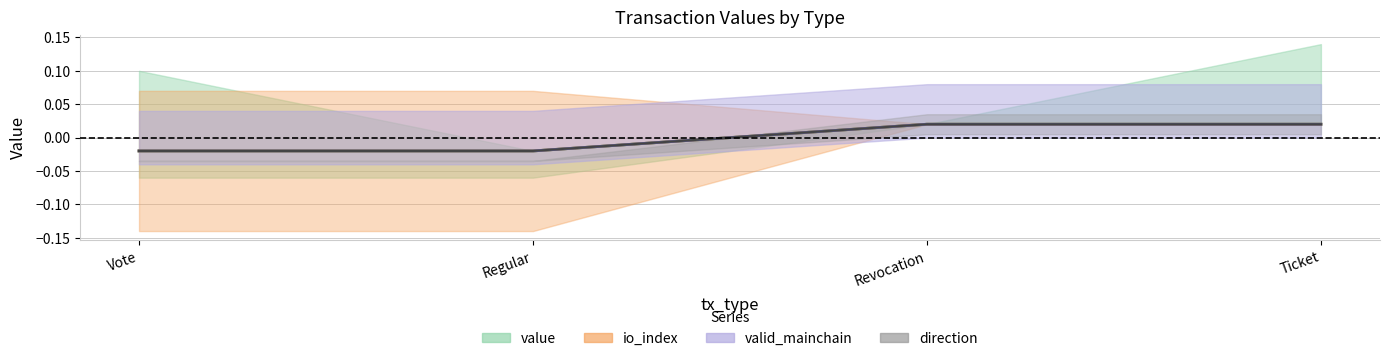

Which series changed the most between Vote and Ticket?

io_index